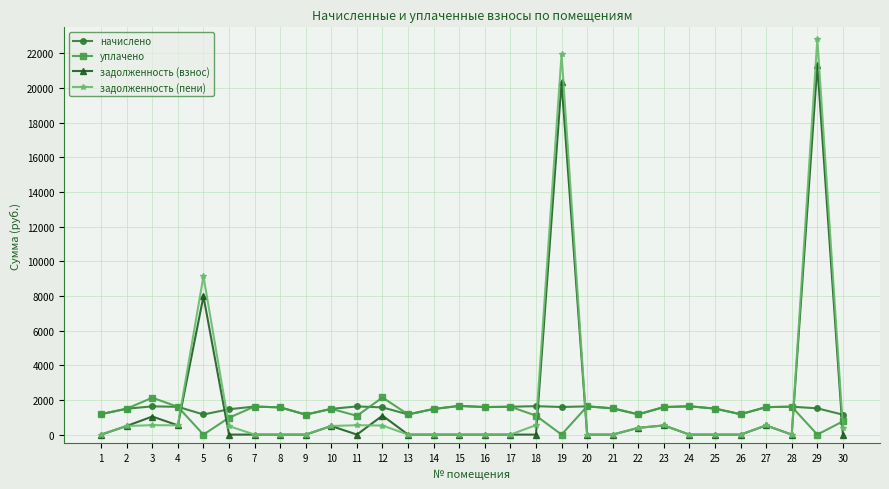

At 5, list the series in order from largest to smallest.

задолженность (пени), задолженность (взнос), начислено, уплачено